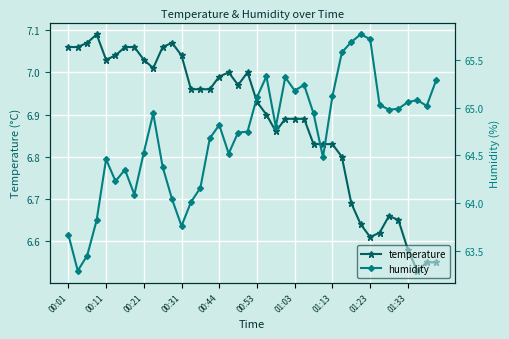

True or false: temperature and humidity intersect in this chart.

False